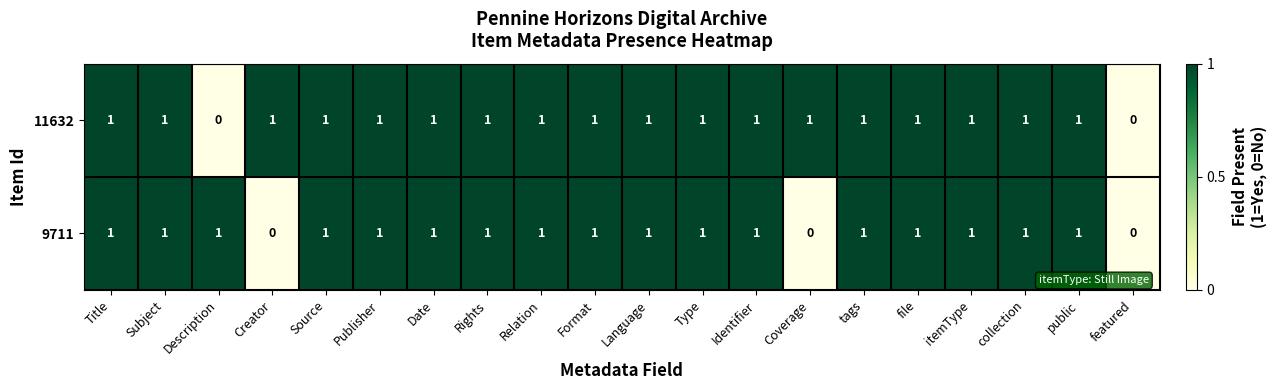

What is the sum of all 11632 values?

18